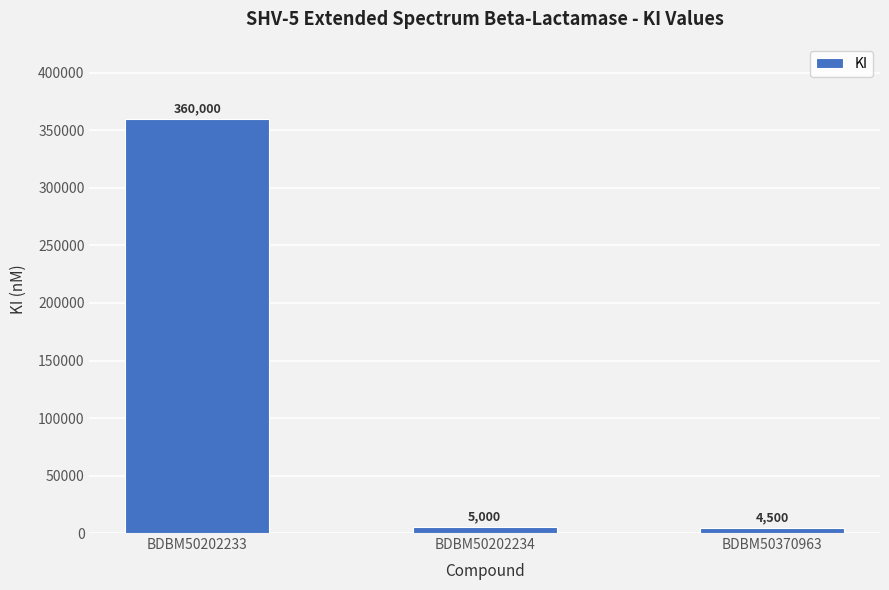

True or false: the data shows 360000 at BDBM50202233.

True